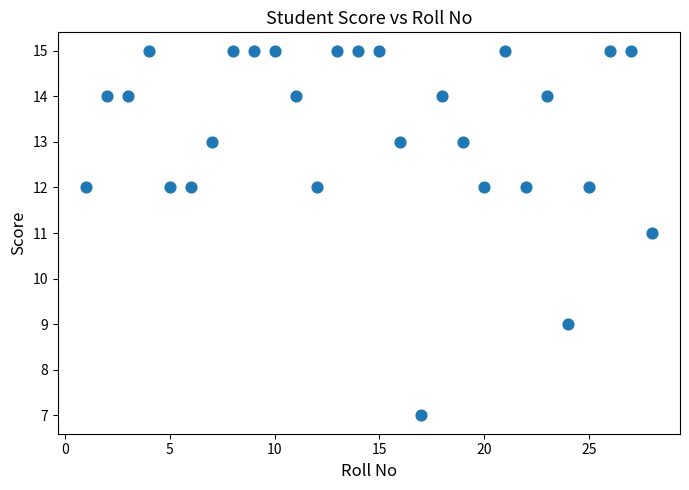

What is the range of Y values (max minus min)?

8